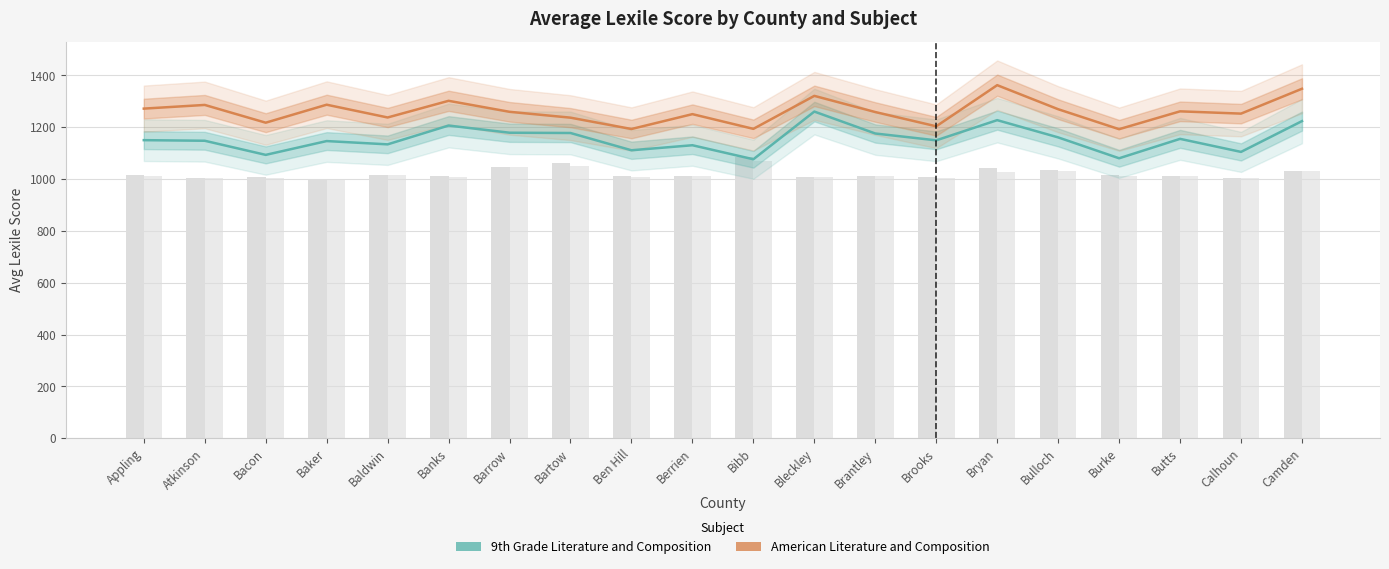

True or false: American Literature and Composition has a value of 760.9 at Bibb.

False